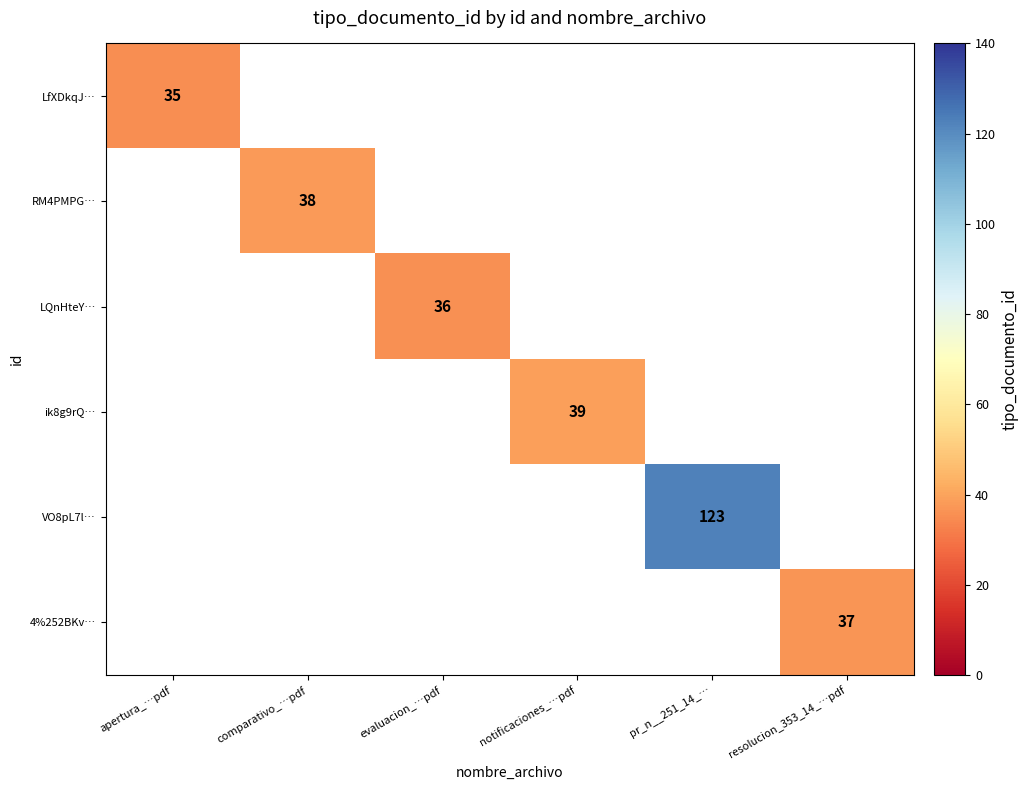

True or false: ik8g9rQ… has a value of 39 at notificaciones_…pdf.

True